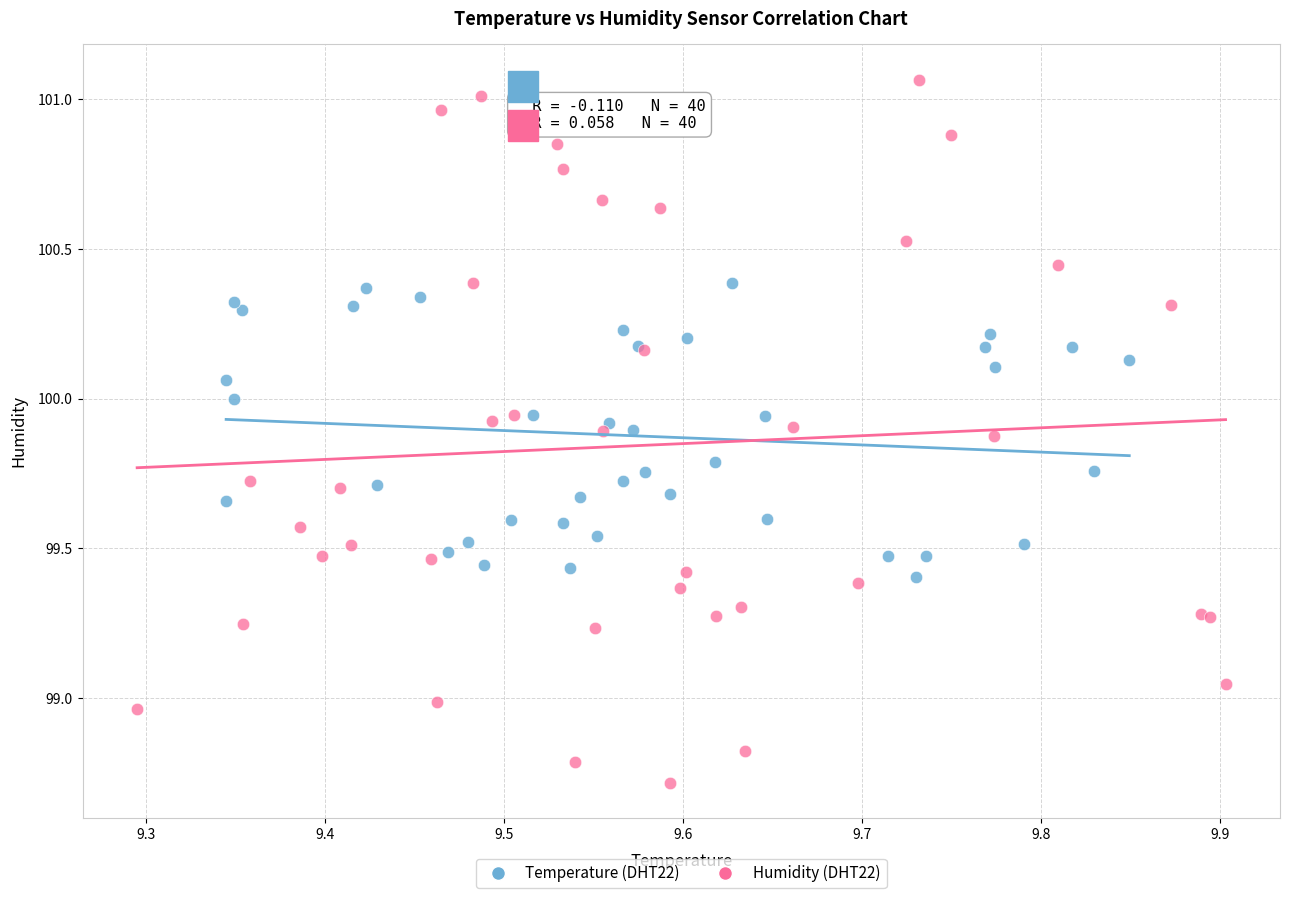

What are all the series names shown in the legend?

Temperature (DHT22), Humidity (DHT22)